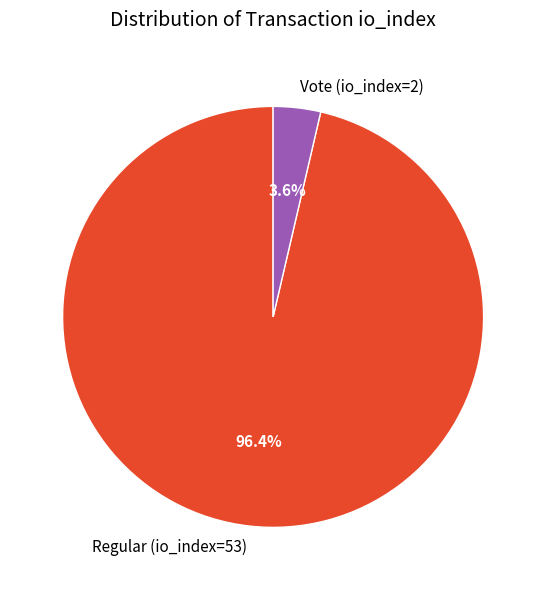

What portion of the pie excludes Vote (io_index=2)?

96.4%